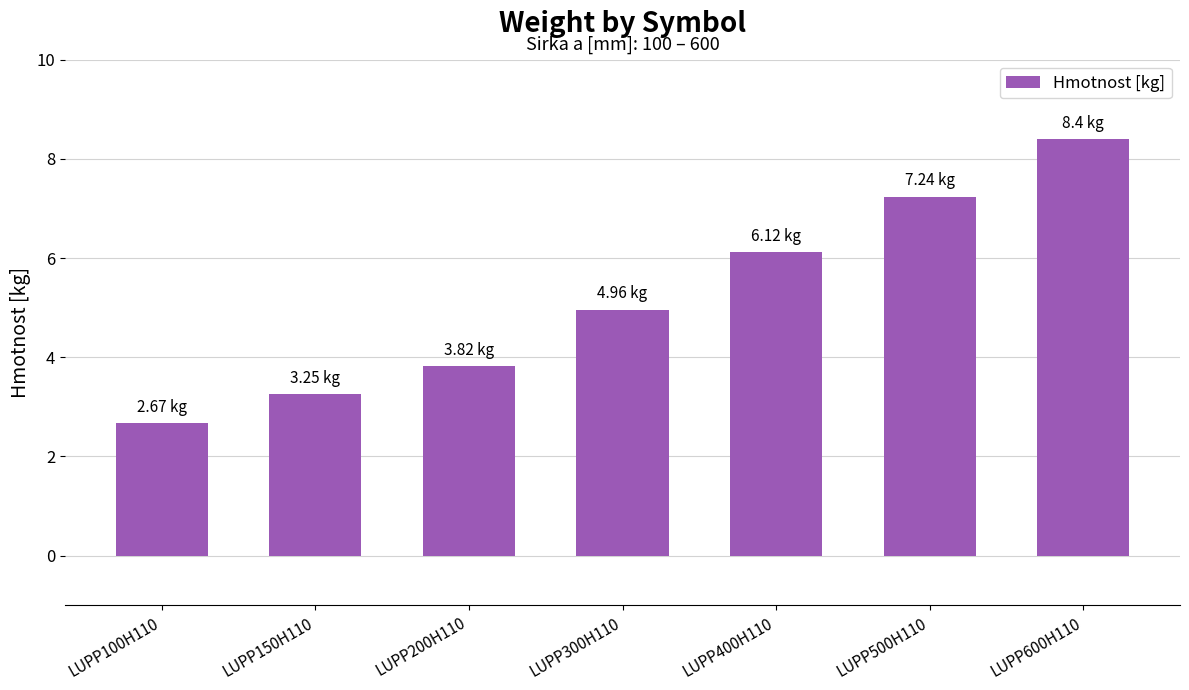

What is the change in value from LUPP200H110 to LUPP300H110?

+1.1